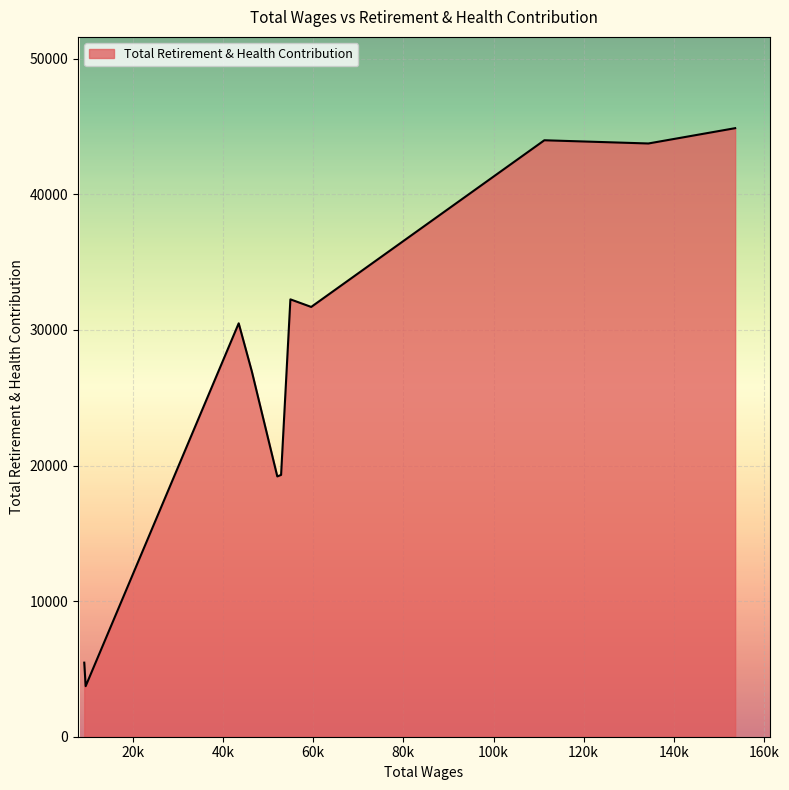

What is the difference between the maximum and minimum values?

41156